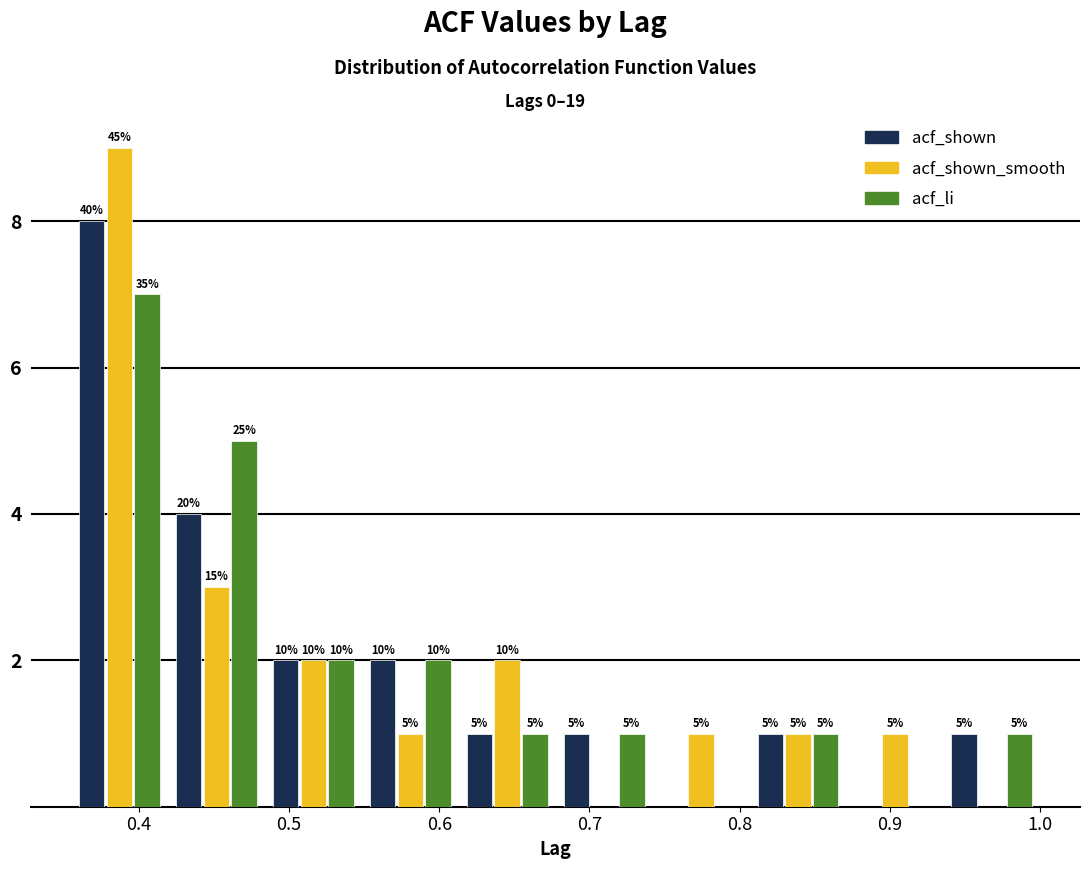

In the acf_li series, which range on the x-axis has the tallest bar?

0.36 to 0.42